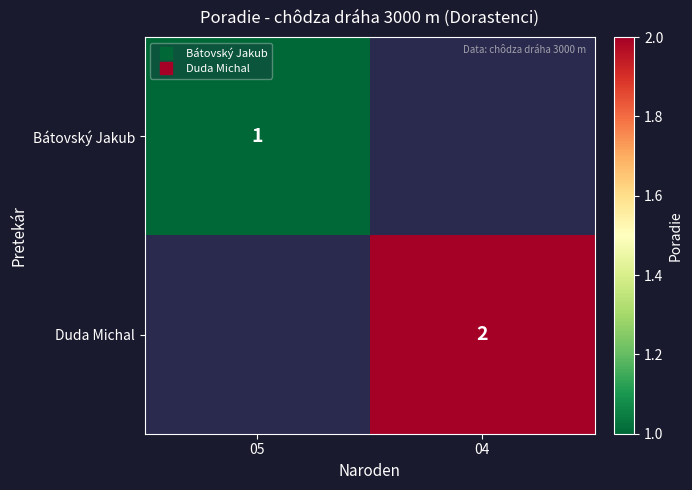

At which category does the chart reach its peak across all series?

04